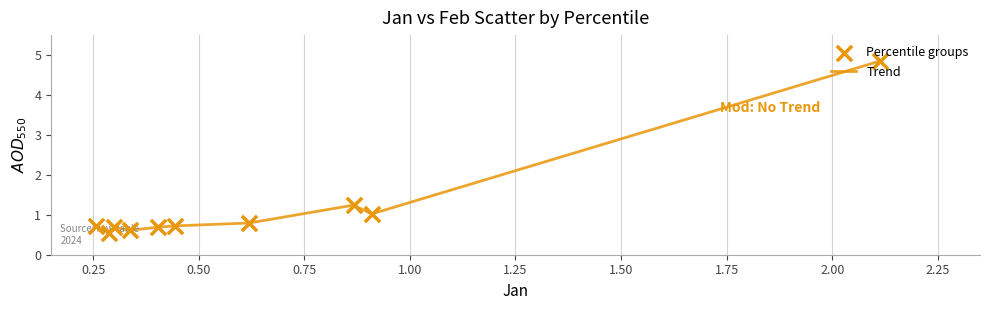

What is the smallest value displayed?

0.6